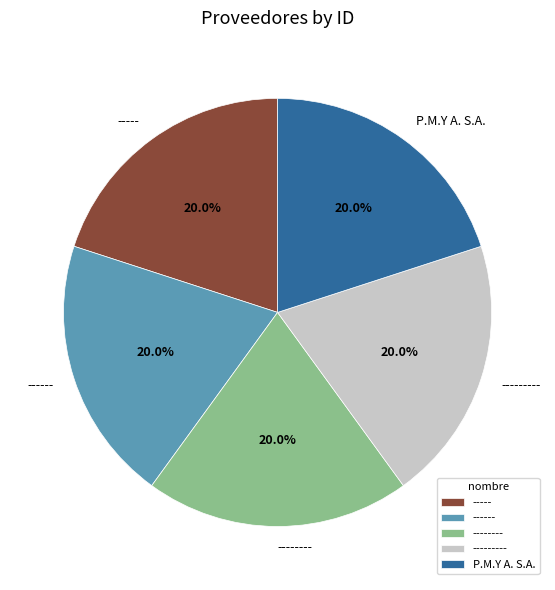

How many slices are in this pie chart?

5